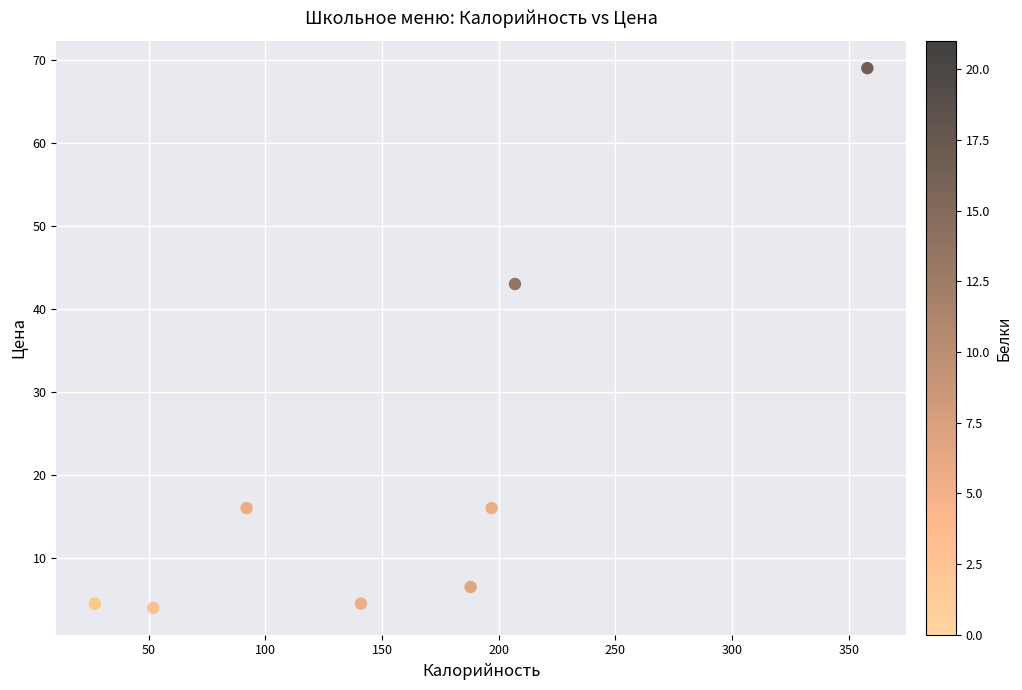

What Y value in the scatter plot is closest to 36?

43.0